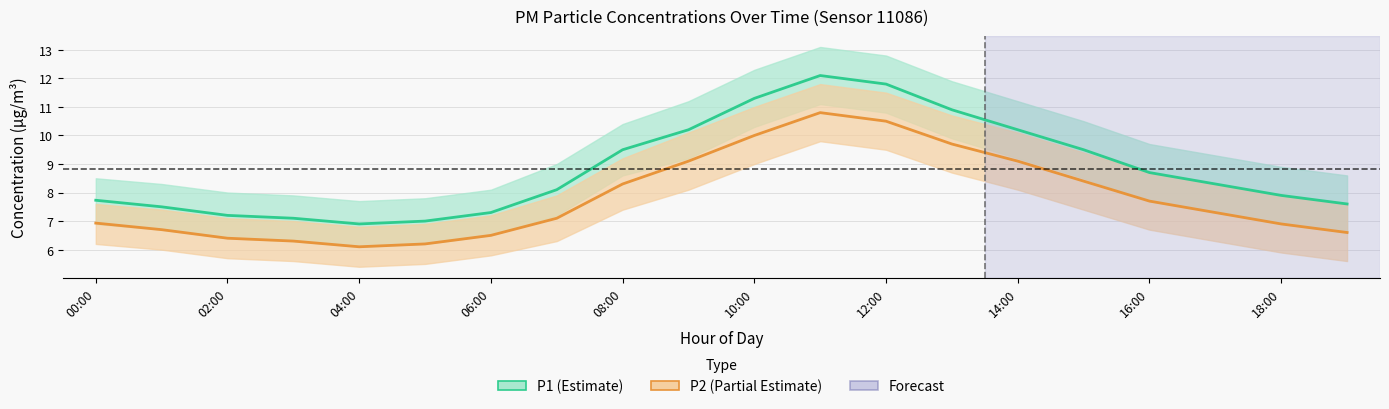

What is the highest value of the P2 series?

10.8